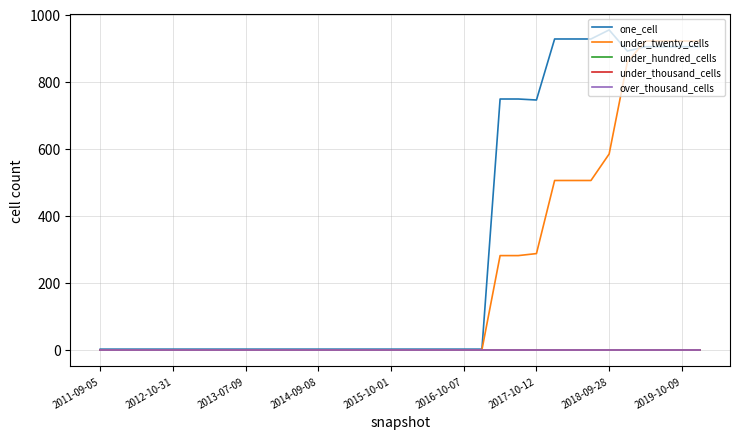

Is this an area chart (filled region under the line)?

No